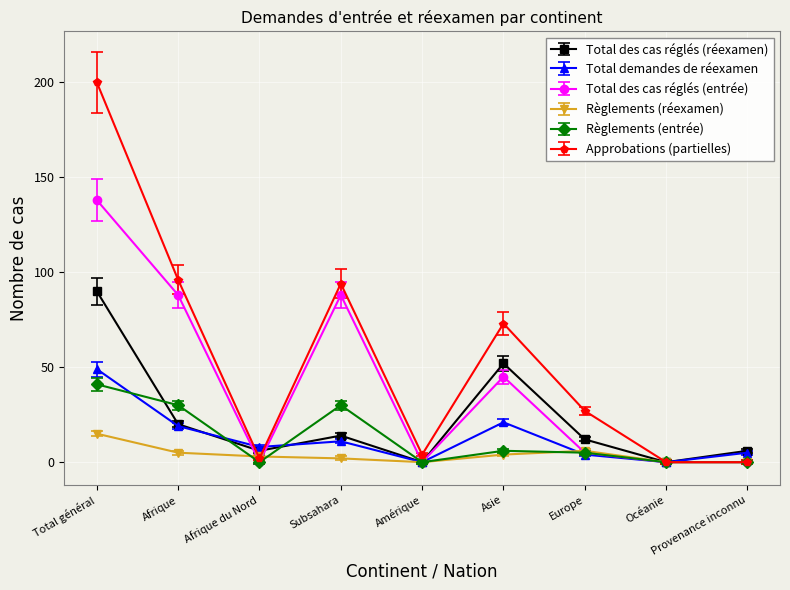

How many lines are shown in the chart?

6